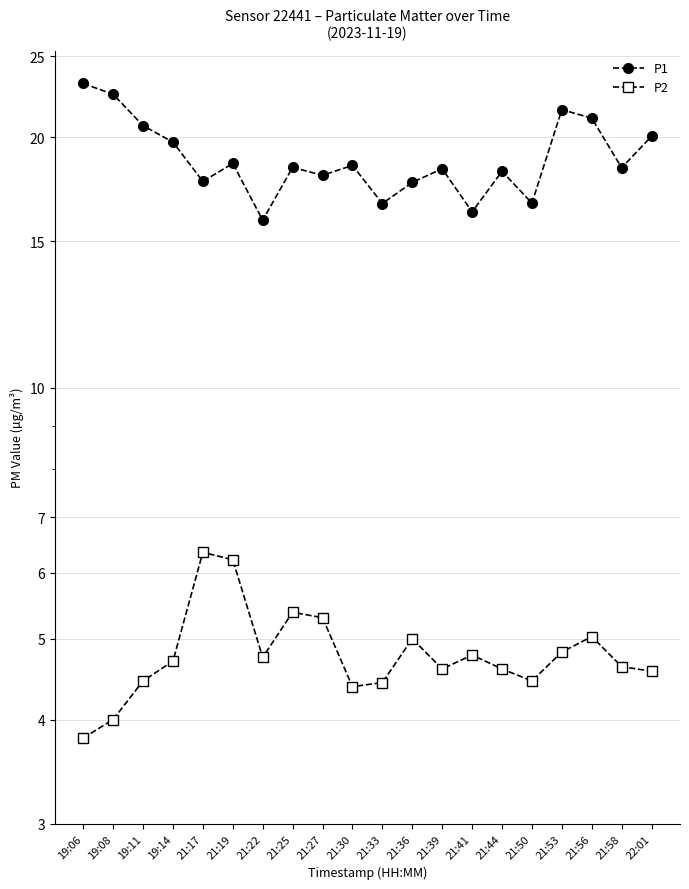

What is the difference between the maximum and minimum values in the P2 series?

2.5